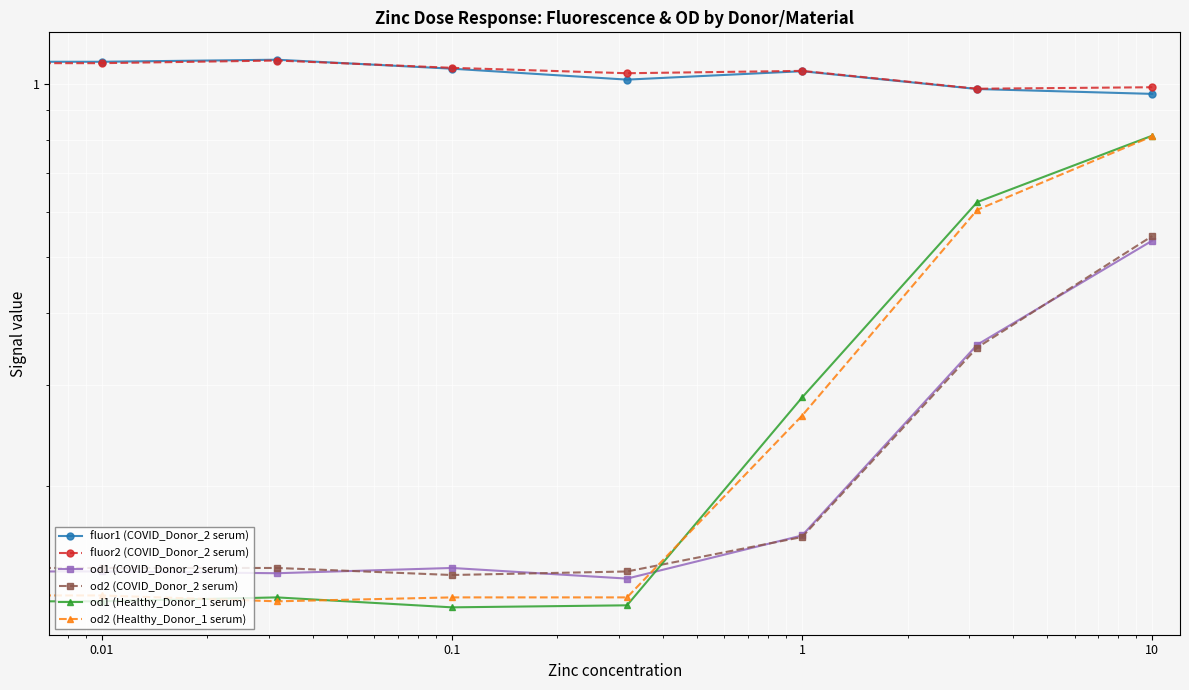

What is the sum of all fluor1 (COVID_Donor_2 serum) values?

8.3